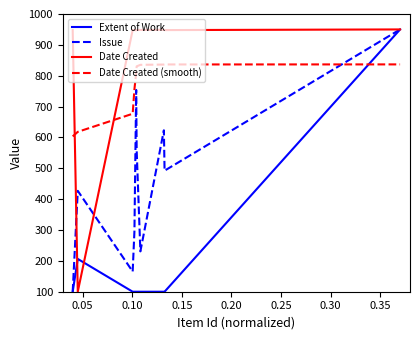

How many series are shown in this chart?

4